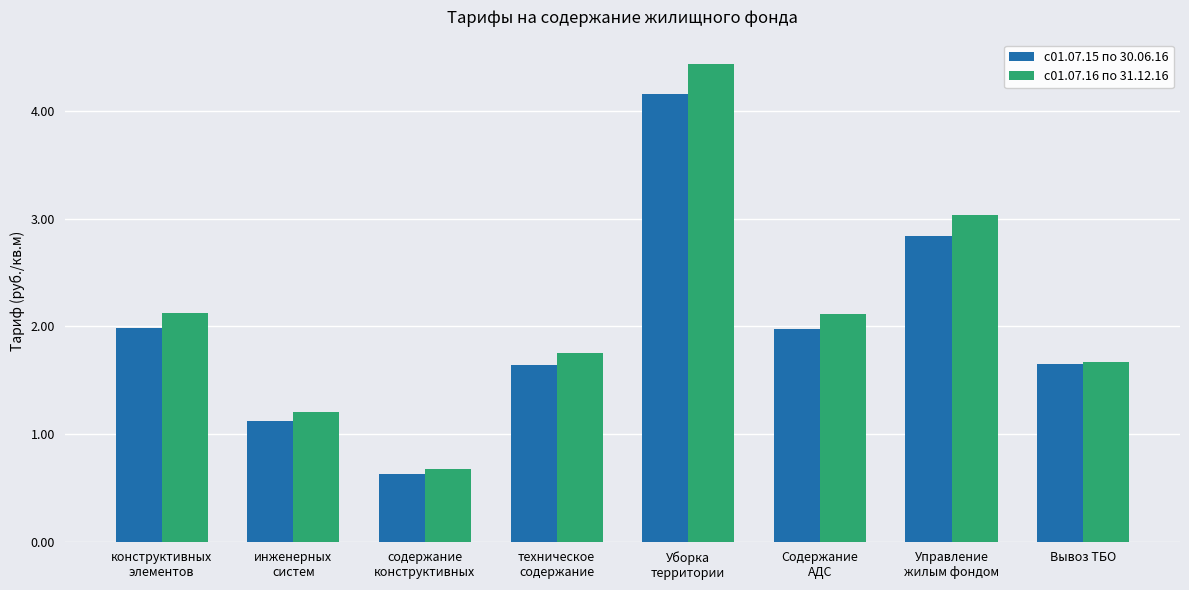

What is the greatest value displayed?

4.4